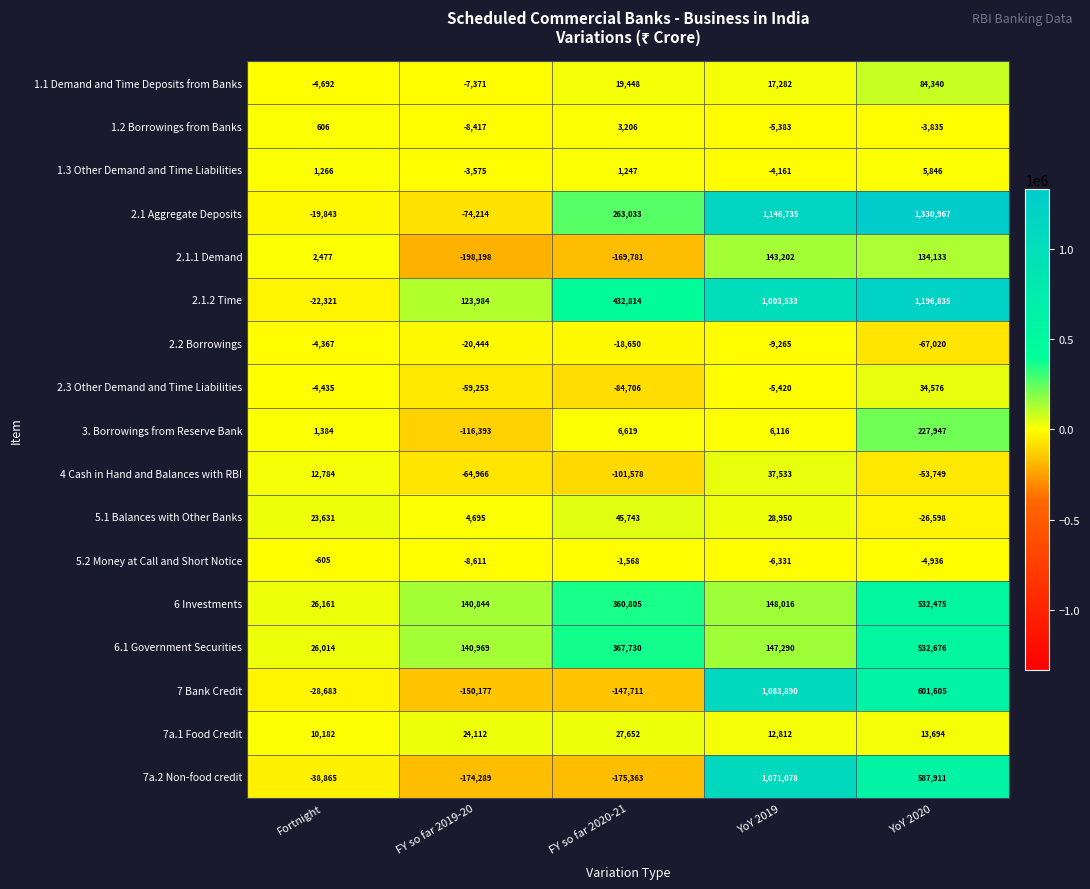

List the series in order of their peak value, lowest first.

2.2 Borrowings, 5.2 Money at Call and Short Notice, 1.2 Borrowings from Banks, 1.3 Other Demand and Time Liabilities, 7a.1 Food Credit, 2.3 Other Demand and Time Liabilities, 4 Cash in Hand and Balances with RBI, 5.1 Balances with Other Banks, 1.1 Demand and Time Deposits from Banks, 2.1.1 Demand, 3. Borrowings from Reserve Bank, 6 Investments, 6.1 Government Securities, 7a.2 Non-food credit, 7 Bank Credit, 2.1.2 Time, 2.1 Aggregate Deposits